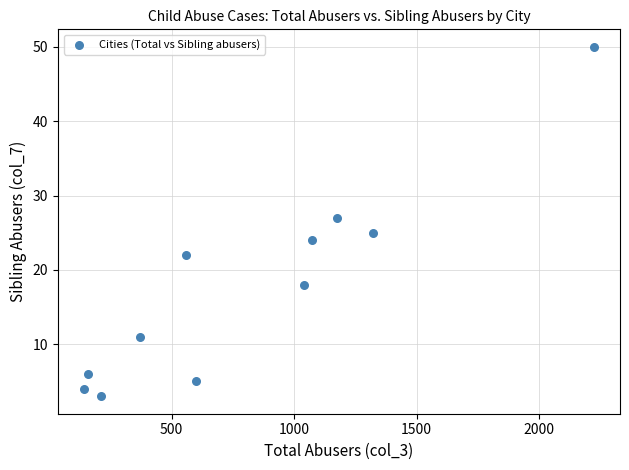

What is the average Y value?

18